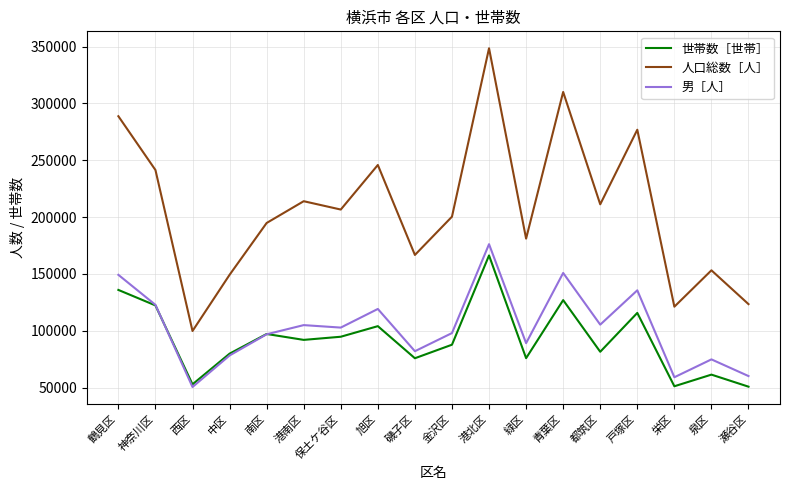

Does the chart have visible grid lines?

Yes